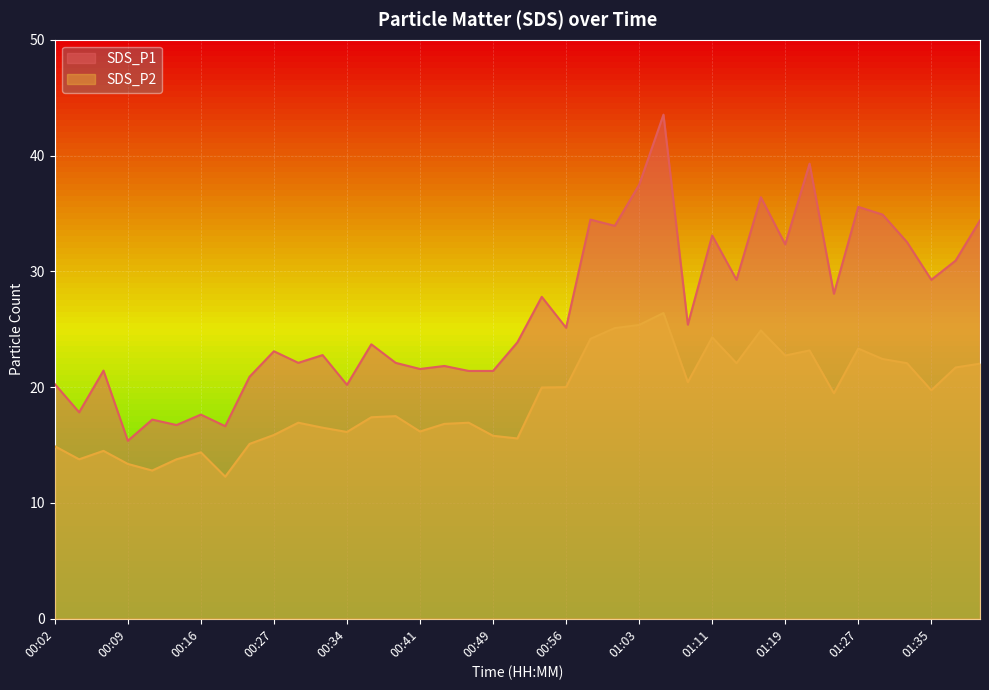

What is the spread (max minus min) of values at 01:06?

17.1